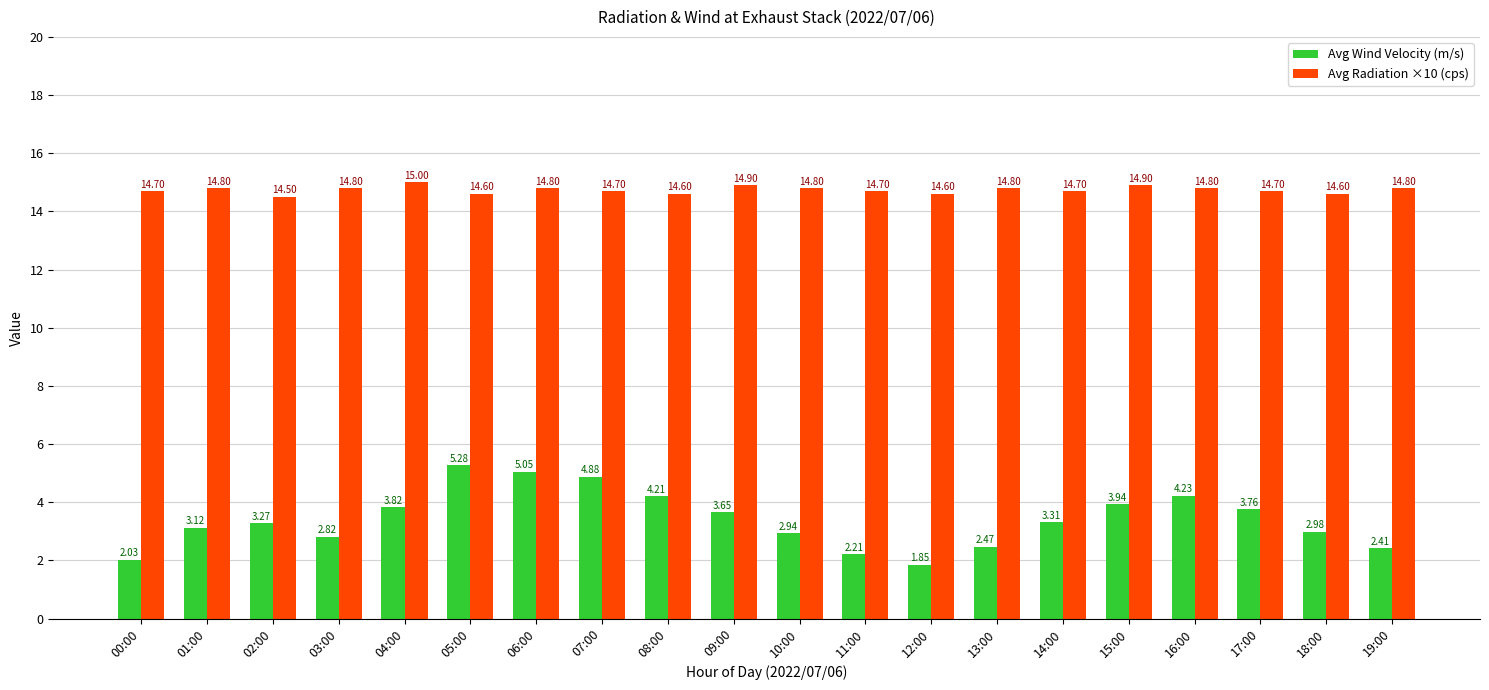

How many bars are there in each group?

2